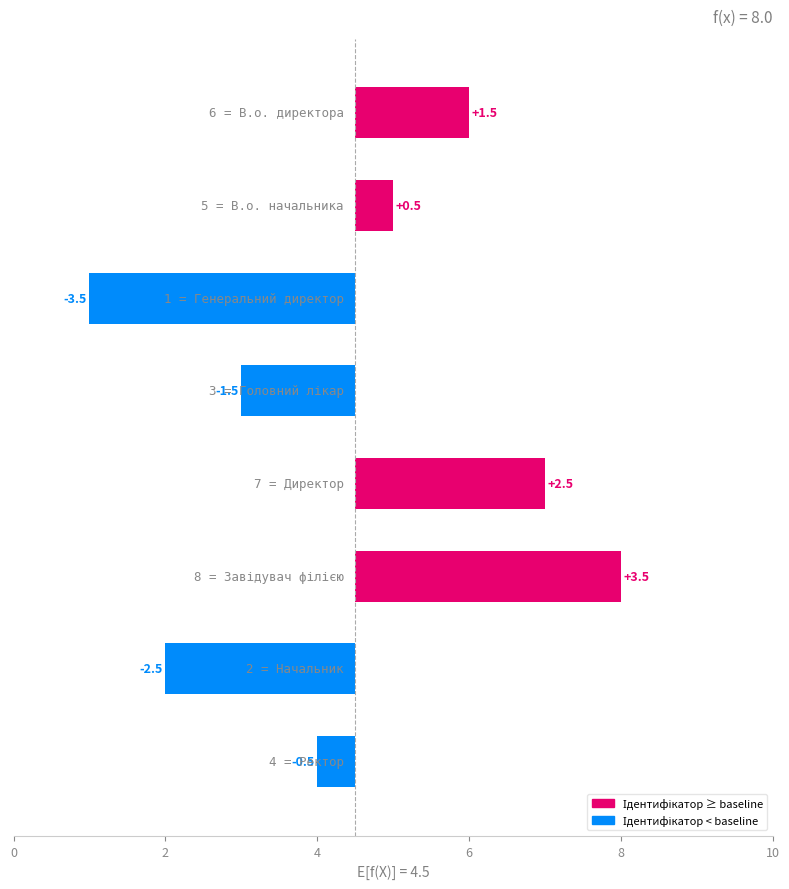

How many values are below 0?

4